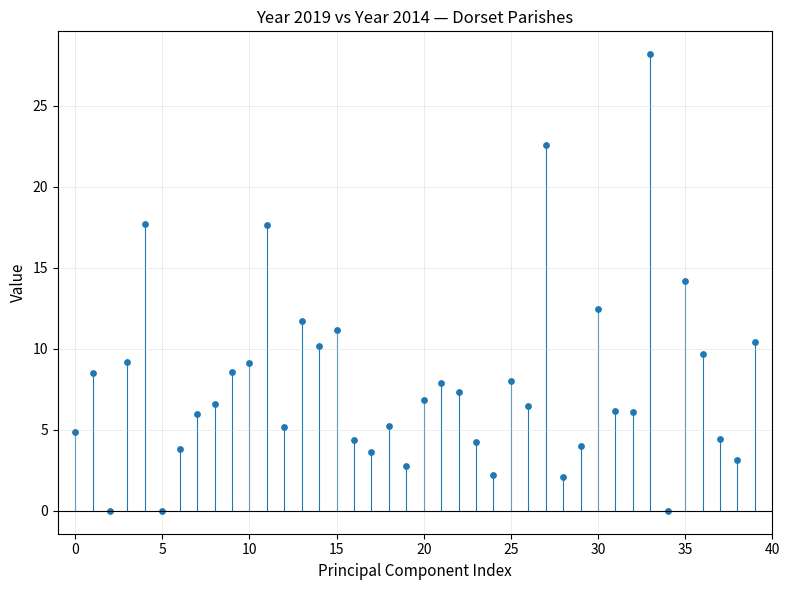

What is the range of Y values (max minus min)?

28.2